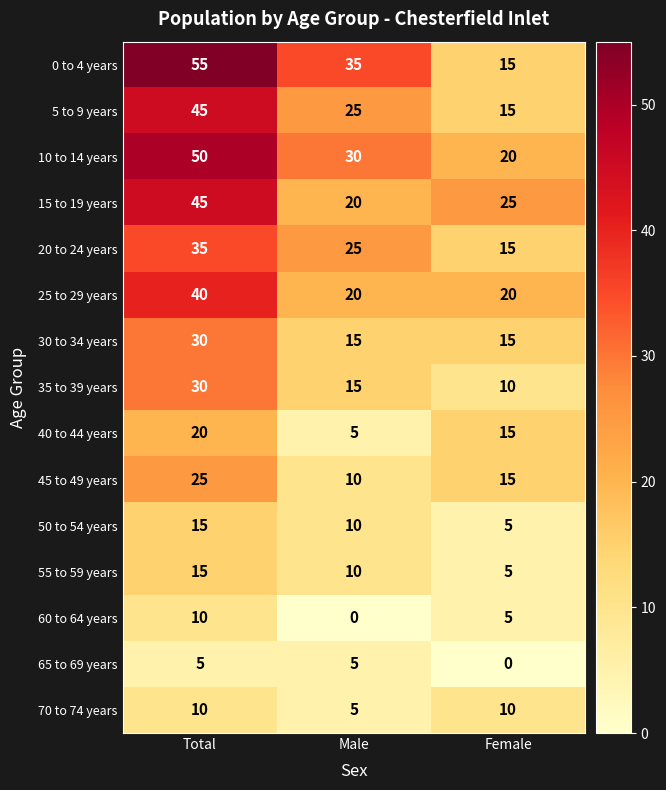

Is it true that 10 to 14 years equals 34 at Female?

False